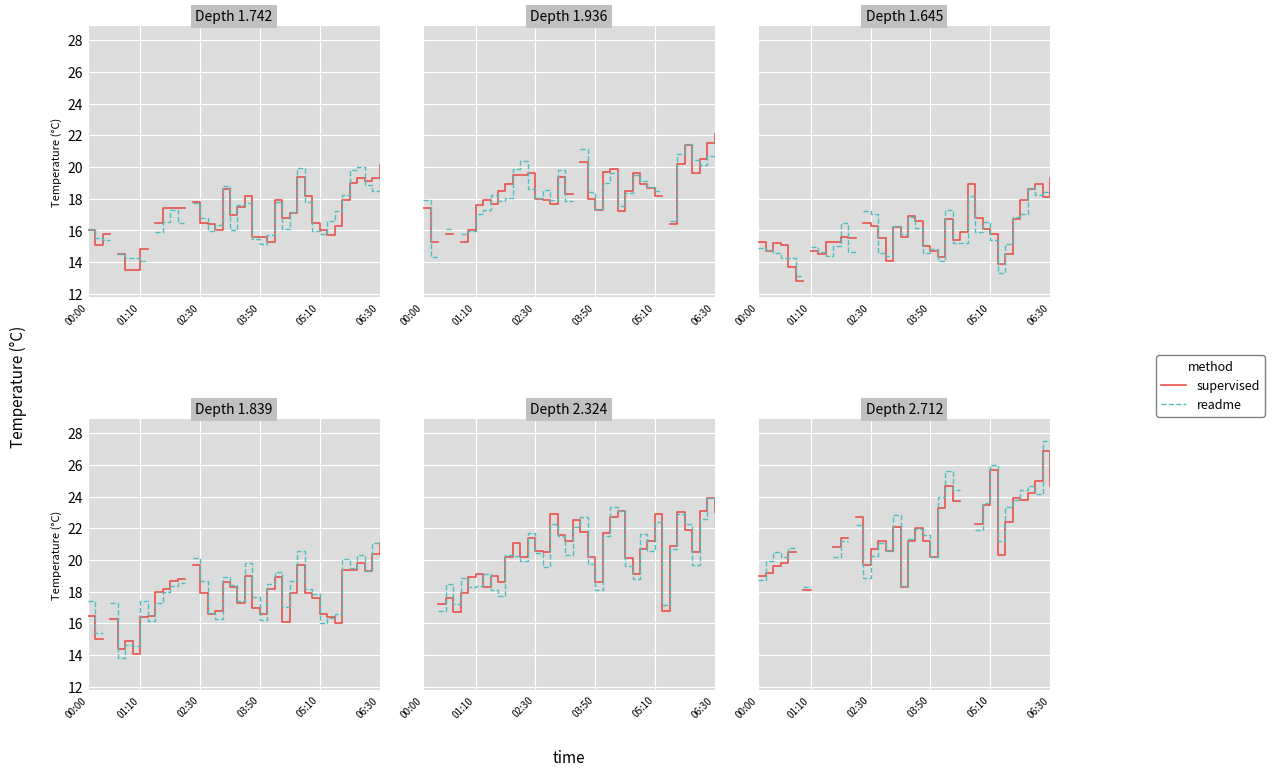

How many distinct data groups are displayed?

2